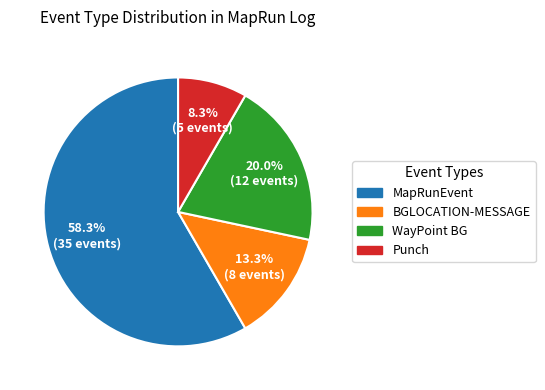

To the nearest percent, what is the combined percentage of BGLOCATION-MESSAGE and WayPoint BG?

33%